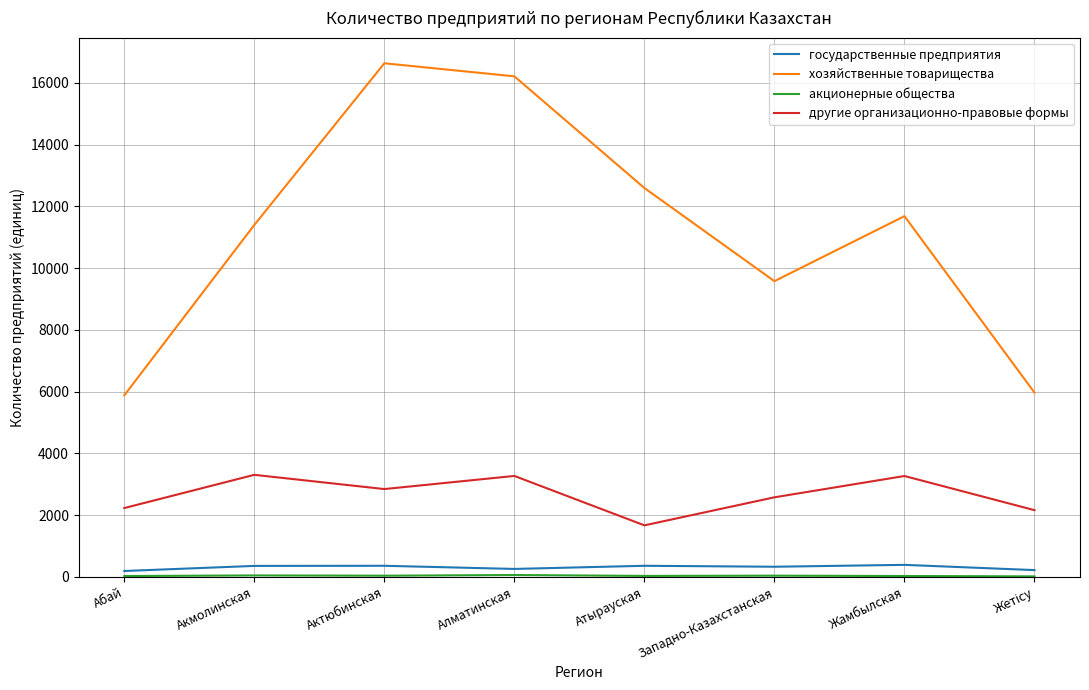

Is it true that государственные предприятия equals 359 at Атырауская?

True